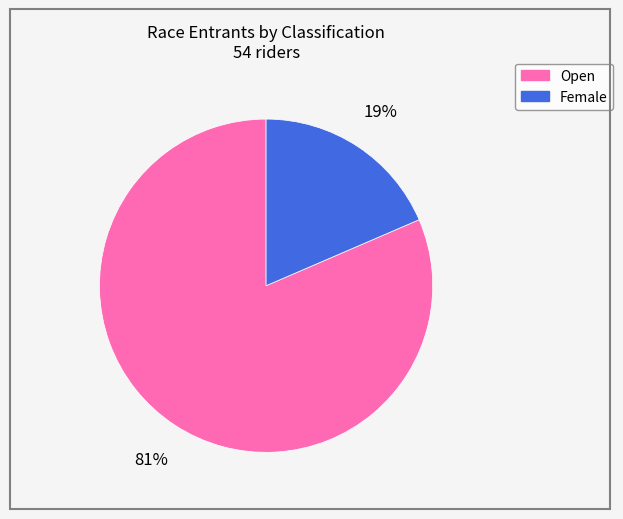

To the nearest percent, what percentage of the pie is Open?

81%